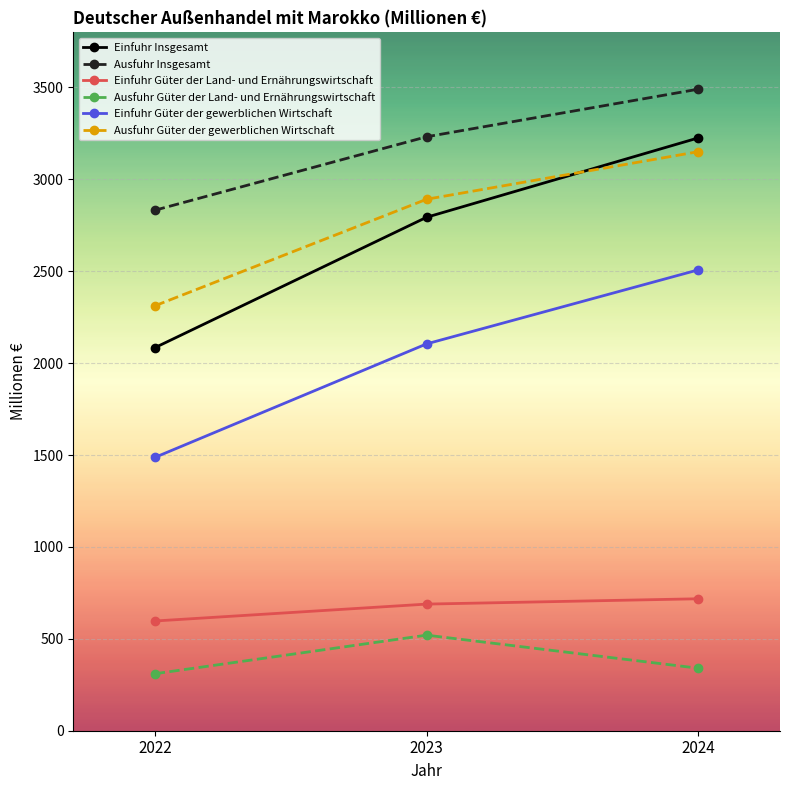

At which category is the sum across all series the highest?

2024